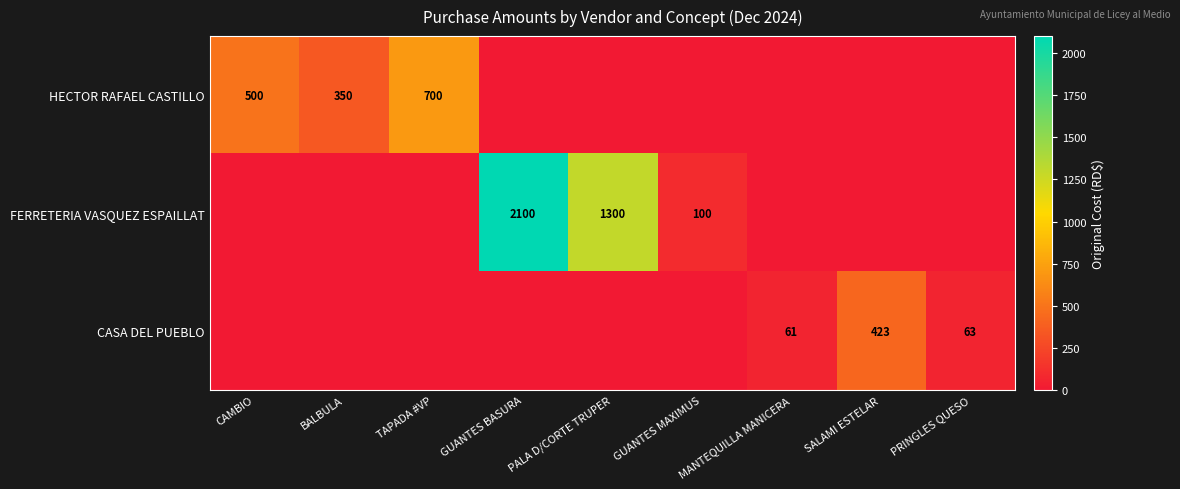

Is it true that HECTOR RAFAEL CASTILLO equals 700 at TAPADA #VP?

True